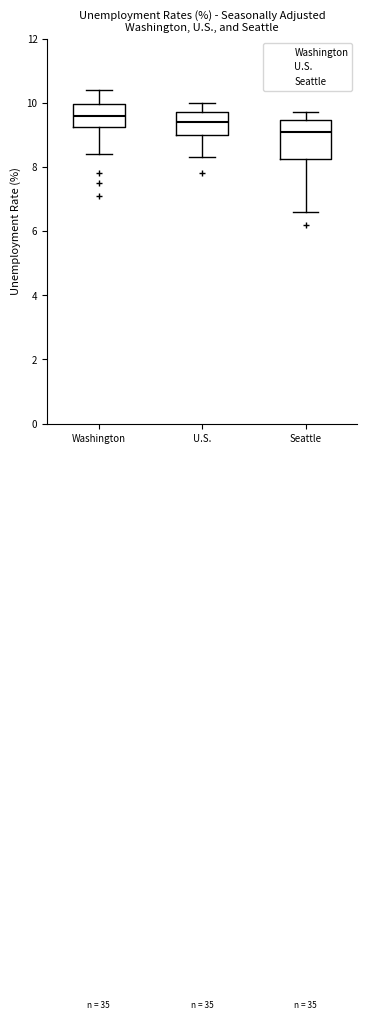

Reading left to right, transcribe this box plot: for each box, give where its median line is, the range the box spans, and where its two whiskers end, as read against the y-axis. The values are not printed on the chart, so give them approximately, as read against the axis.

Washington: median 9.6, box 9.2 to 10.0, whiskers 8.4 to 10.4
U.S.: median 9.4, box 9.0 to 9.8, whiskers 8.4 to 10.0
Seattle: median 9.2, box 8.2 to 9.4, whiskers 6.6 to 9.8